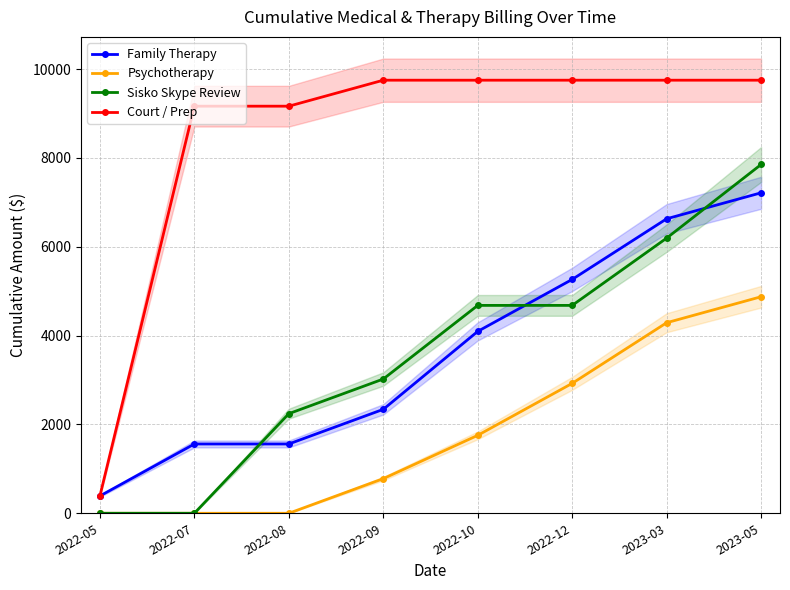

The Sisko Skype Review series shows 2242.5 at 2022-08. True or false?

True